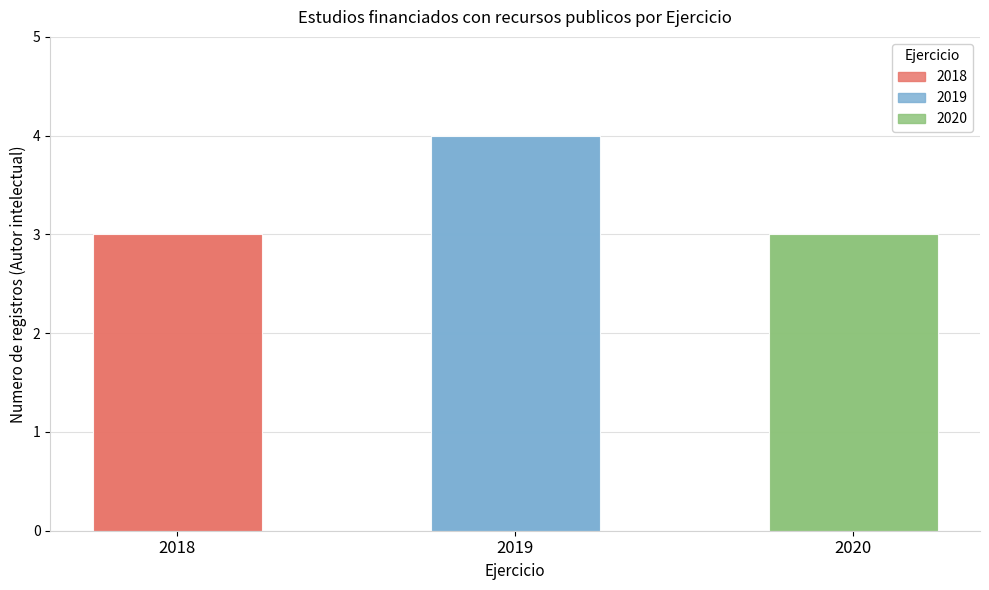

Which category has the lowest value across all series?

2018